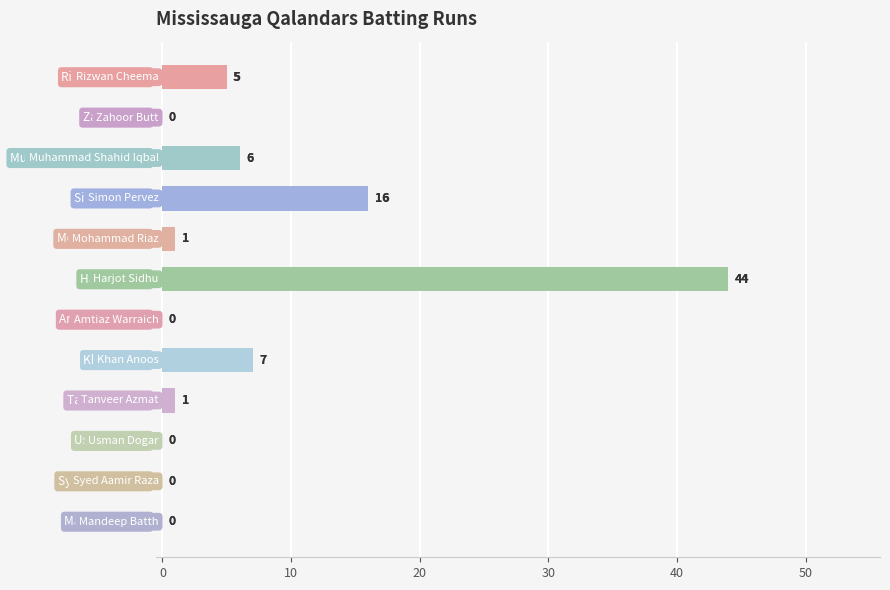

What is the sum of all values?

80